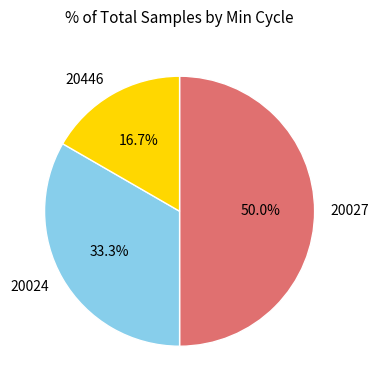

What is the ratio of the value at 20027 to the value at 20446?

3.0